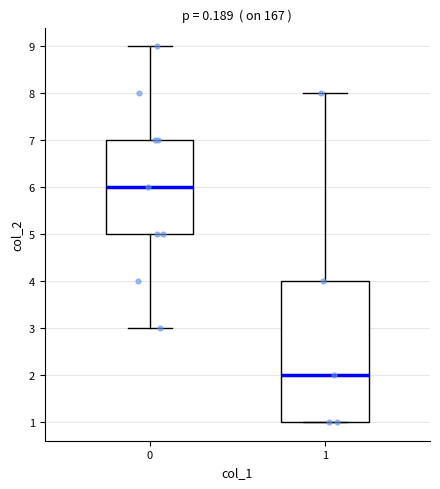

Which box's median line is the highest?

0